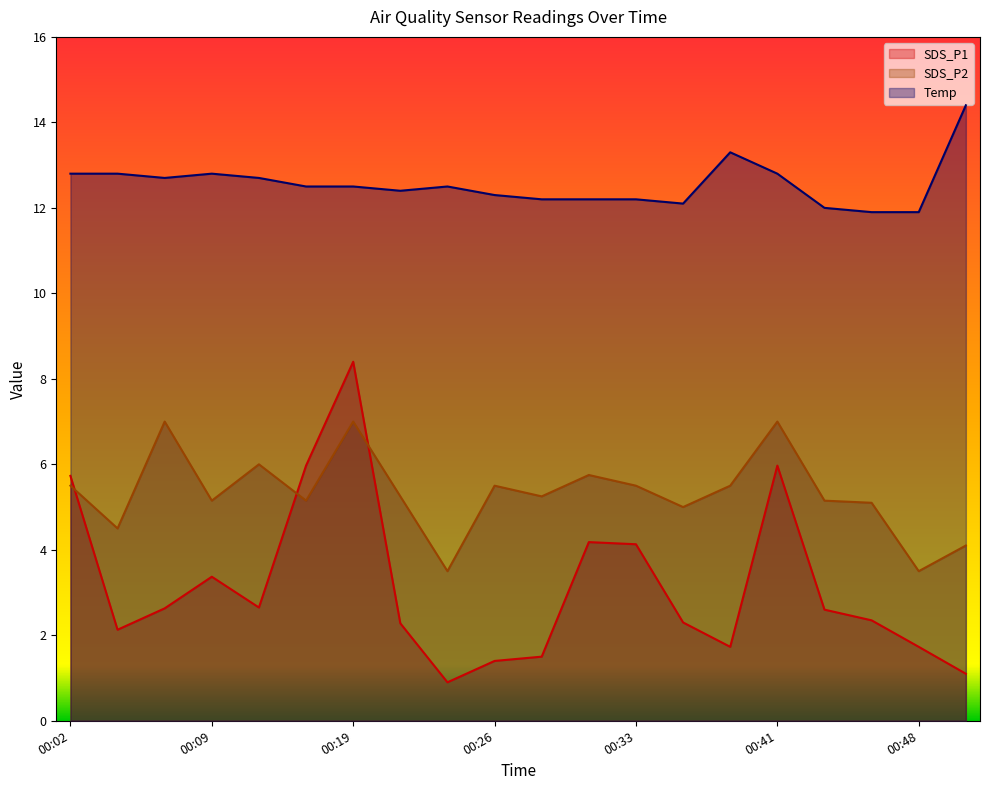

True or false: SDS_P2 has more than 2 points higher than both neighbors.

True